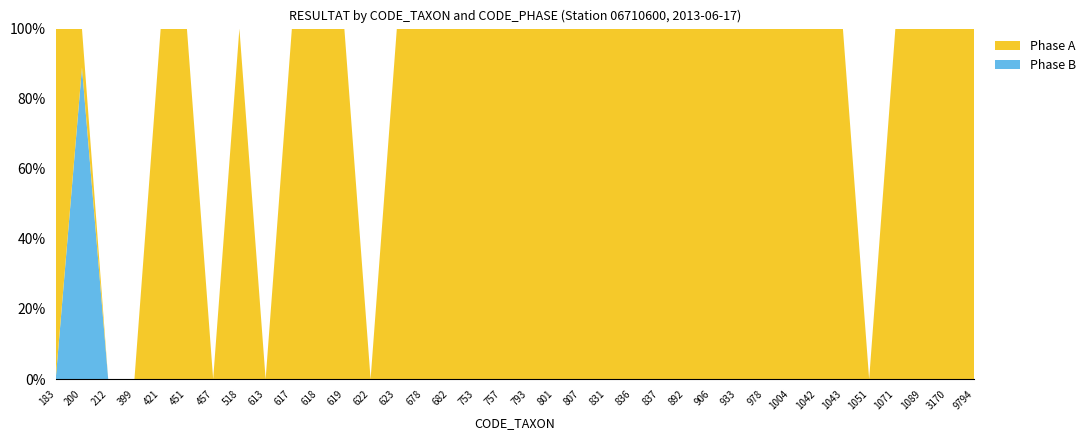

What is the maximum value for Phase B?

88.9